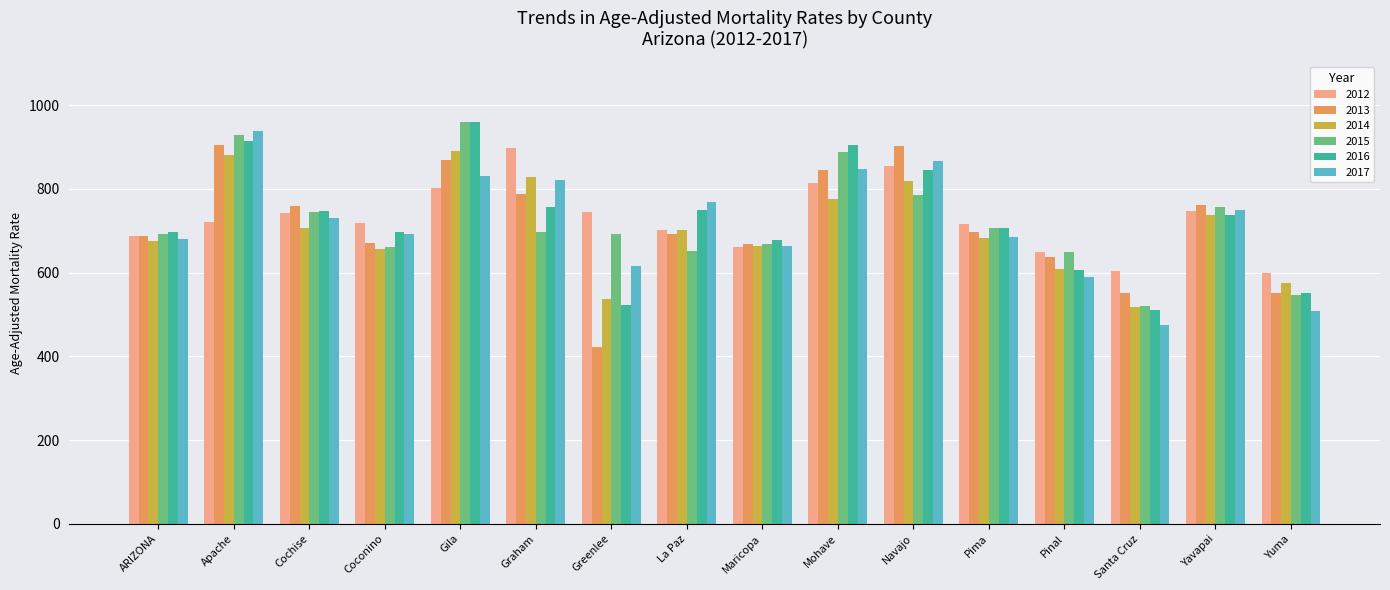

What are all the series names shown in the legend?

2012, 2013, 2014, 2015, 2016, 2017